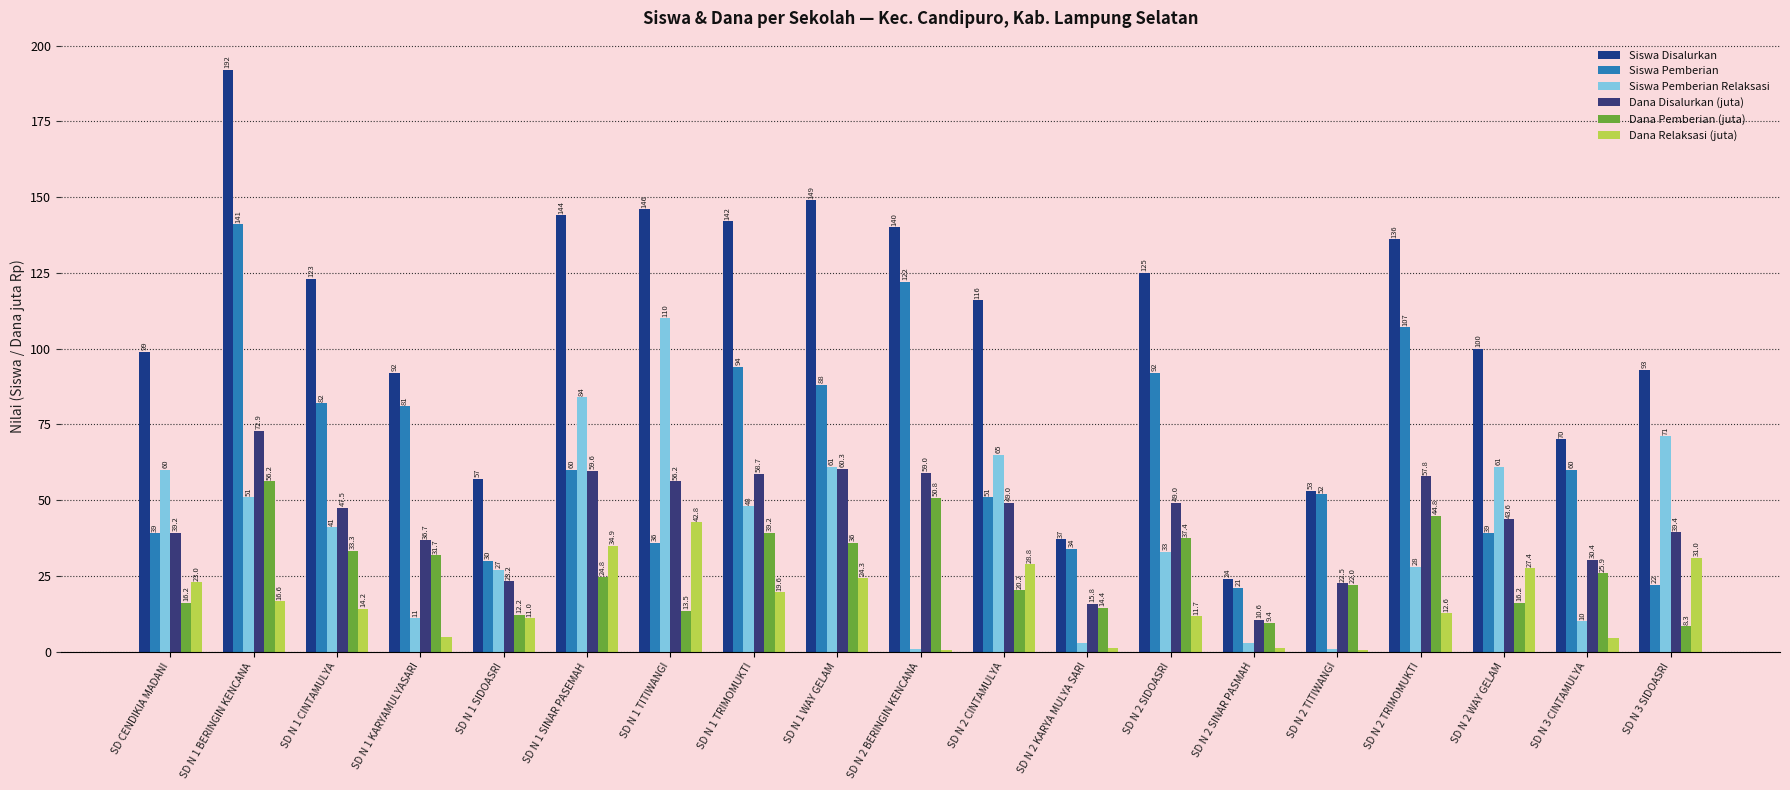

Does the chart contain stacked bars?

No